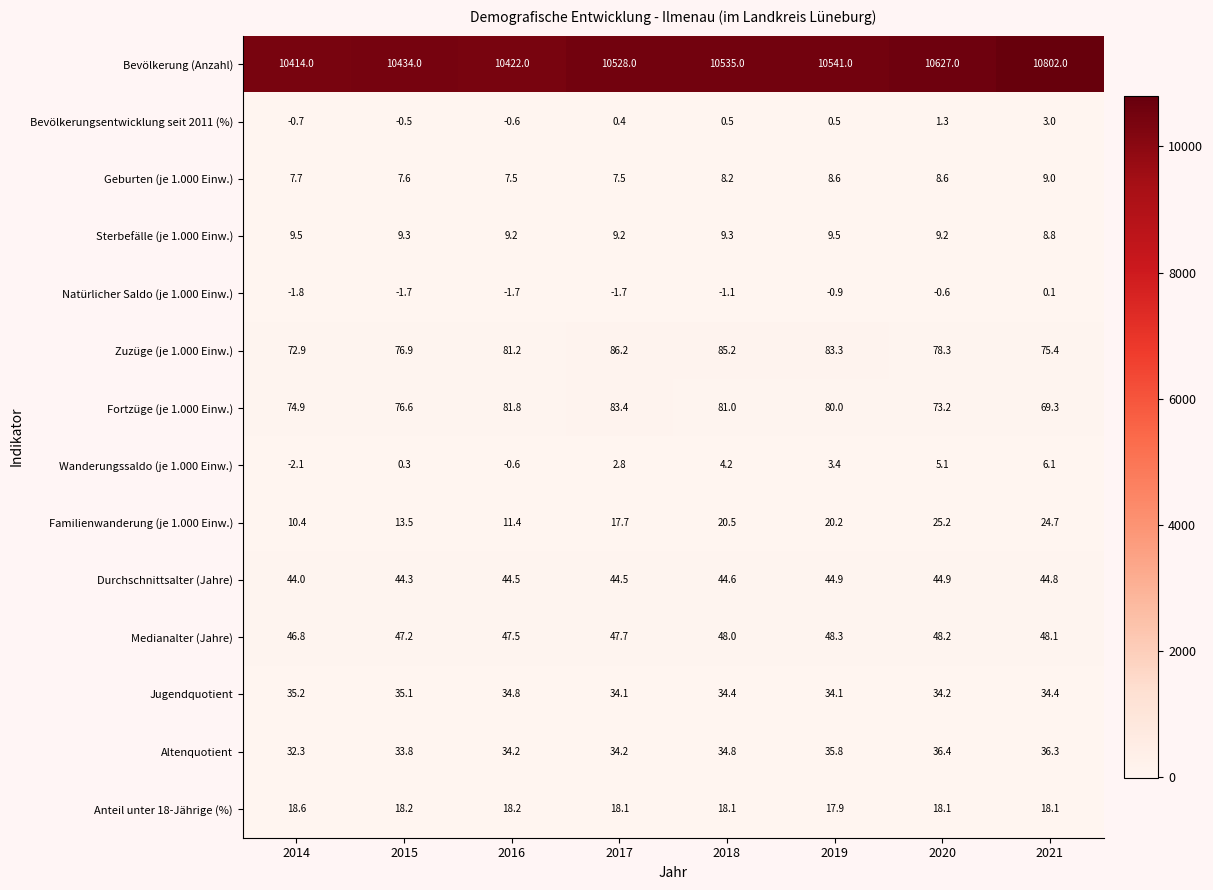

At which category does the chart reach its peak across all series?

2021